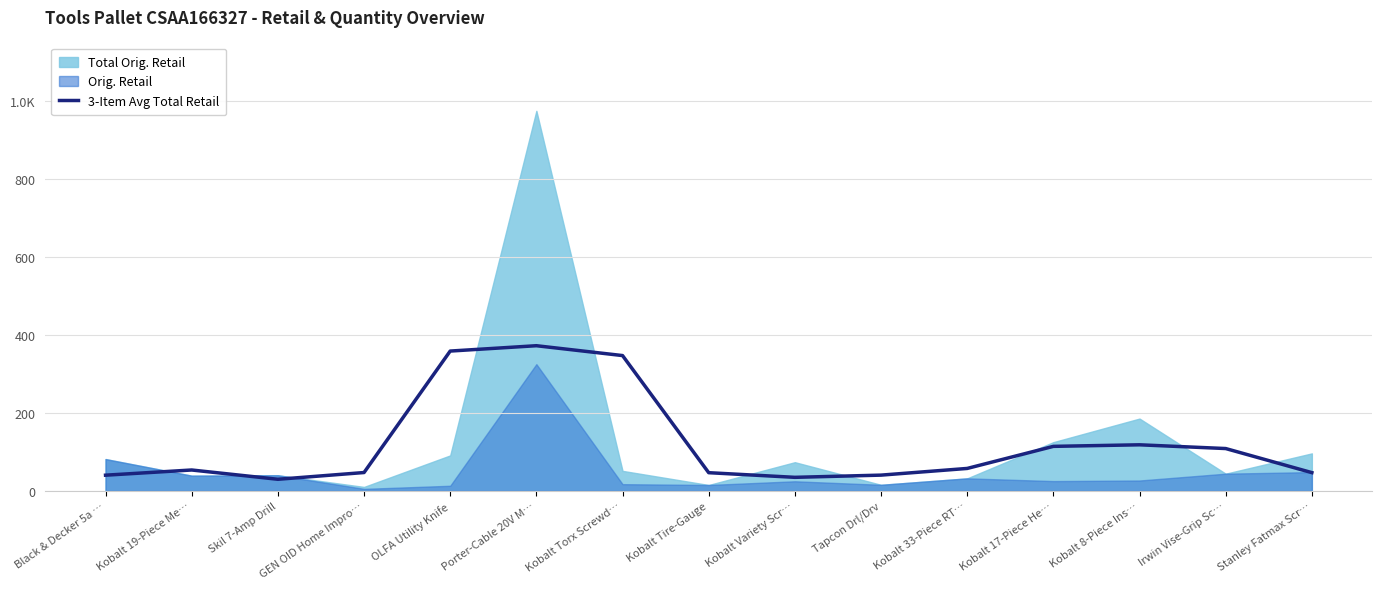

What is the sum of the values at Kobalt Tire-Gauge and Stanley Fatmax Scr…?

93.2